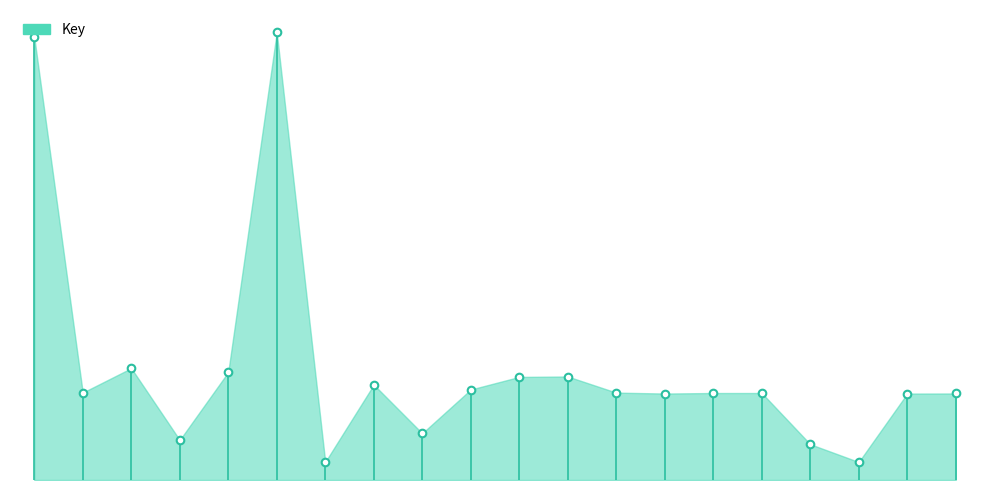

Which has a higher value, 4 or 15?

15